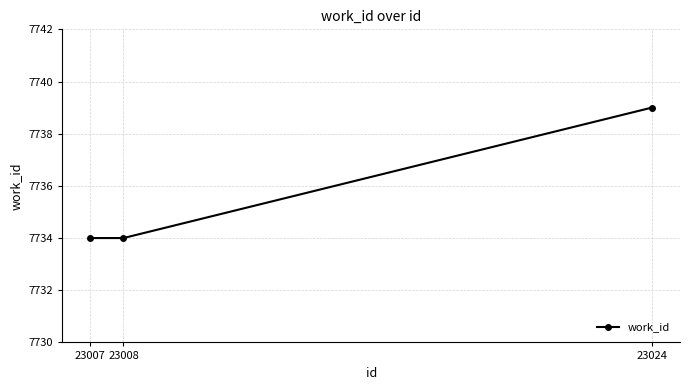

What is the maximum value shown in the chart?

7739